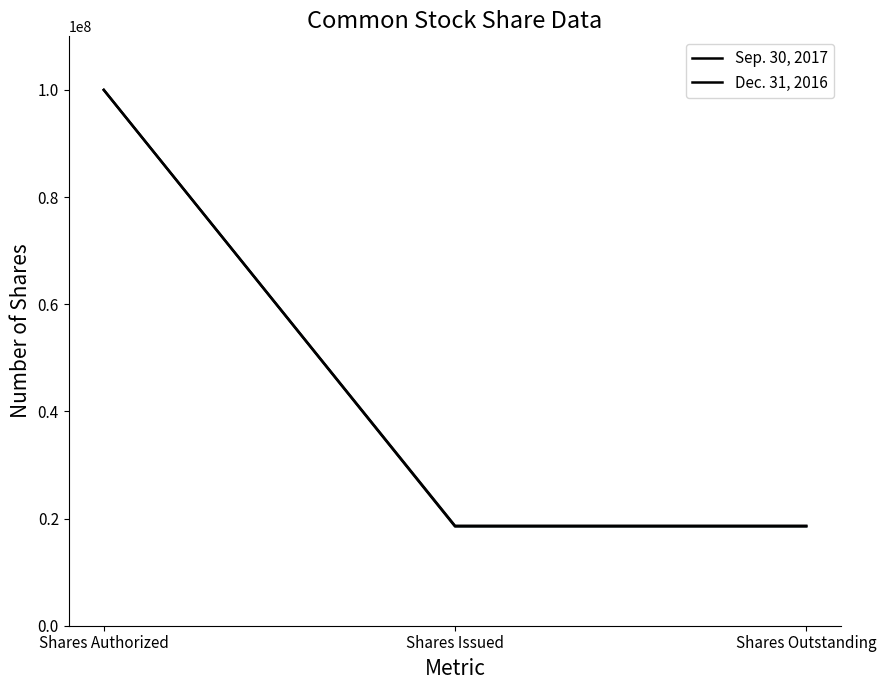

Reading right to left, transcribe all the data shown in this chart.

Sep. 30, 2017: 18652000	18652000	100000000
Dec. 31, 2016: 18530000	18530000	100000000